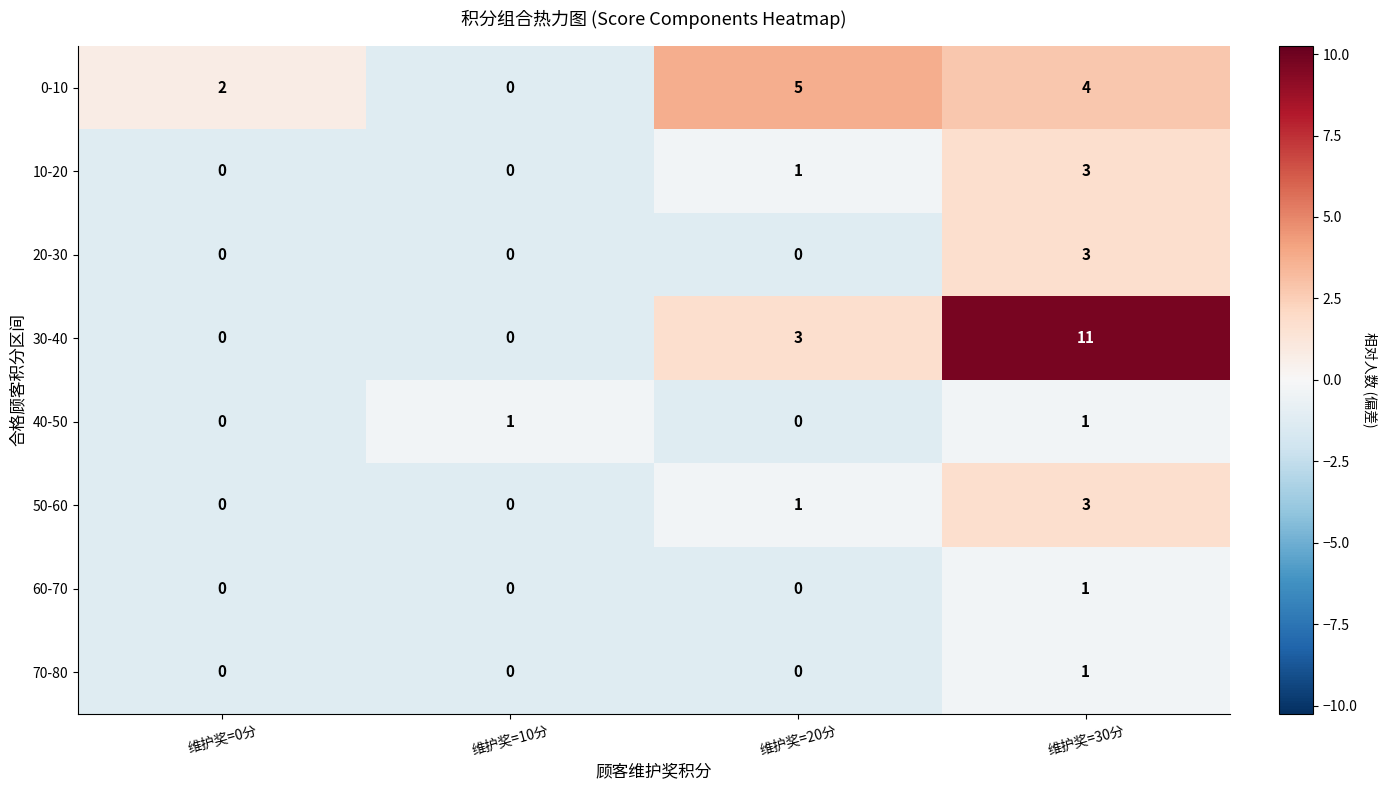

What is the smallest value displayed?

0